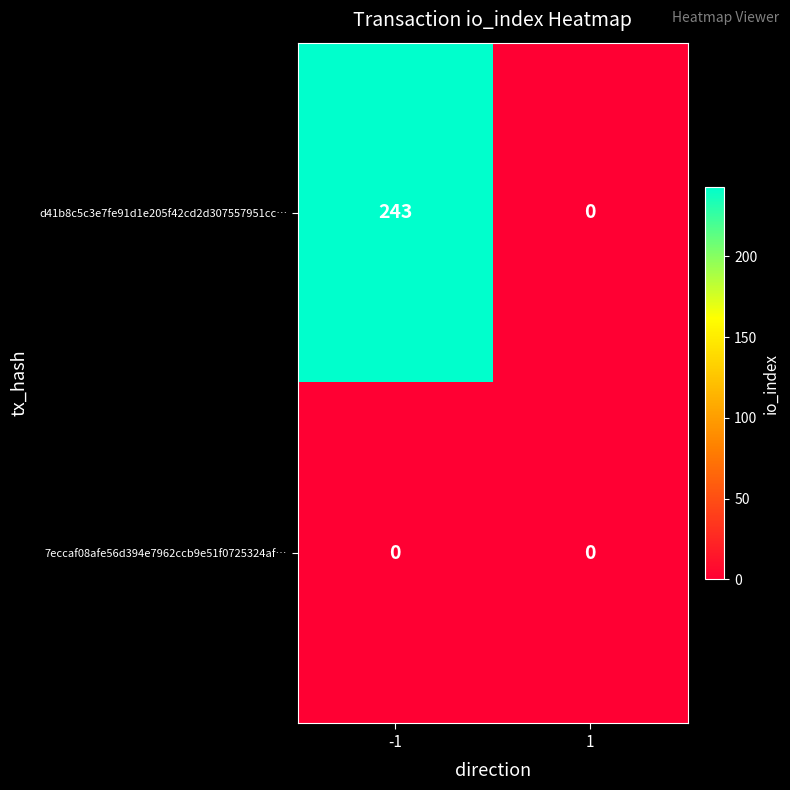

What value does the d41b8c5c3e7fe91d1e205f42cd2d307557951cc… series have at -1, to the nearest 10?

240